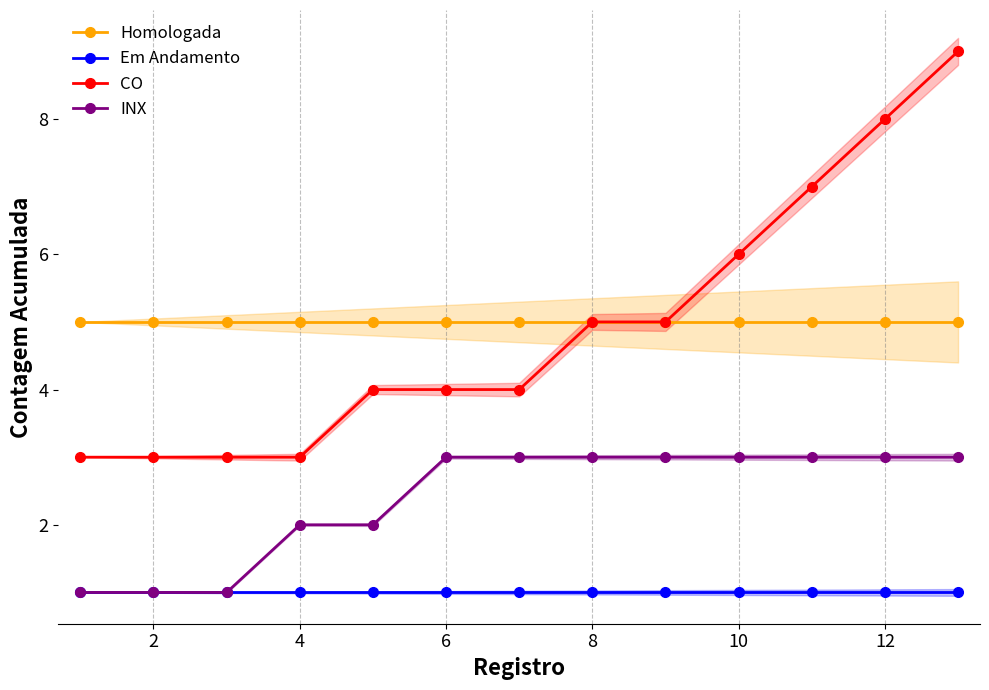

What is the minimum value for INX?

1